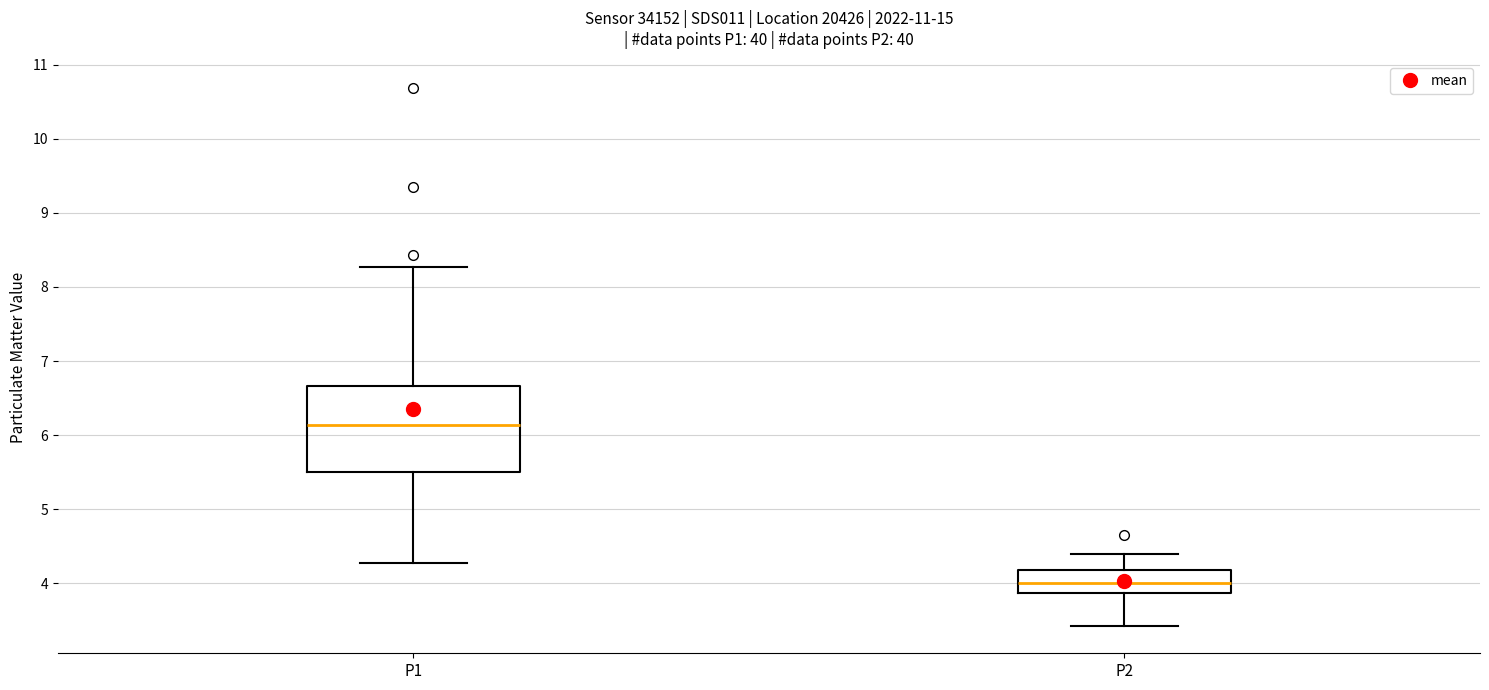

Where does the lower whisker of the box for P1 end on the y-axis? The values are not printed on the chart, so give them approximately, as read against the axis.

4.3